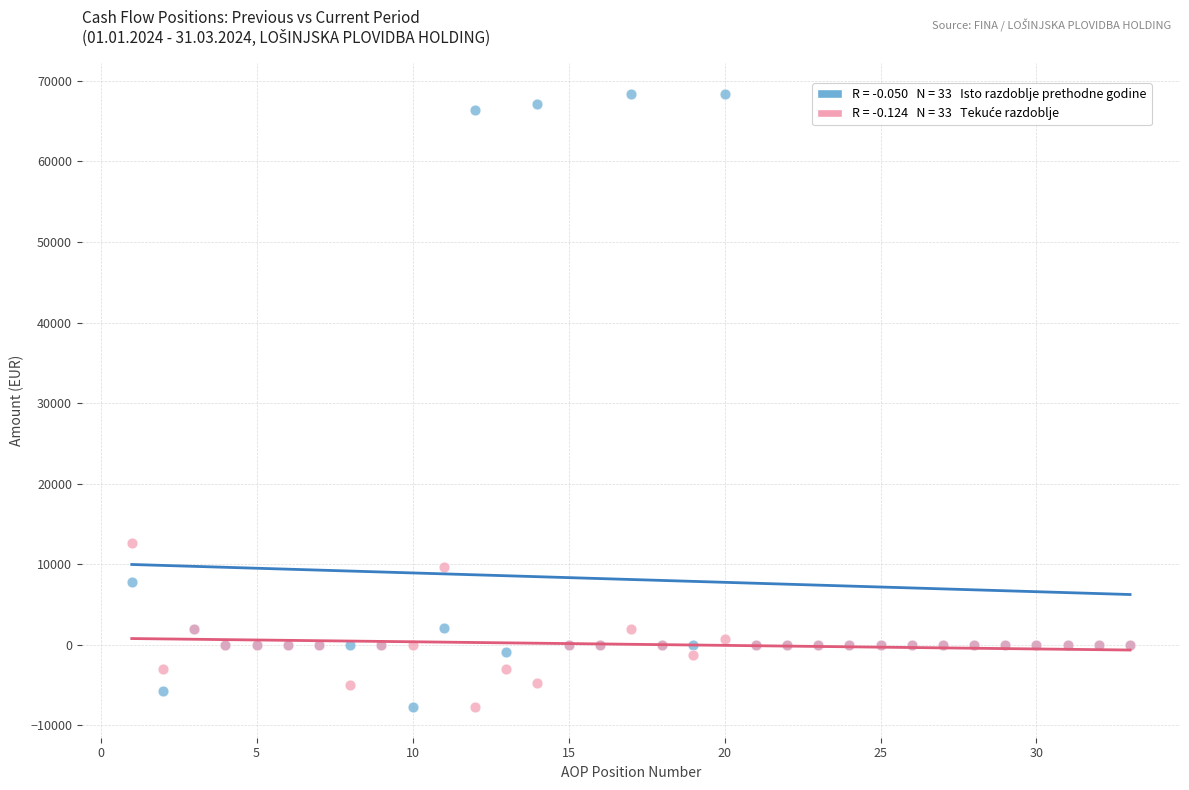

Across all series, what Y value is closest to 30319?

12641